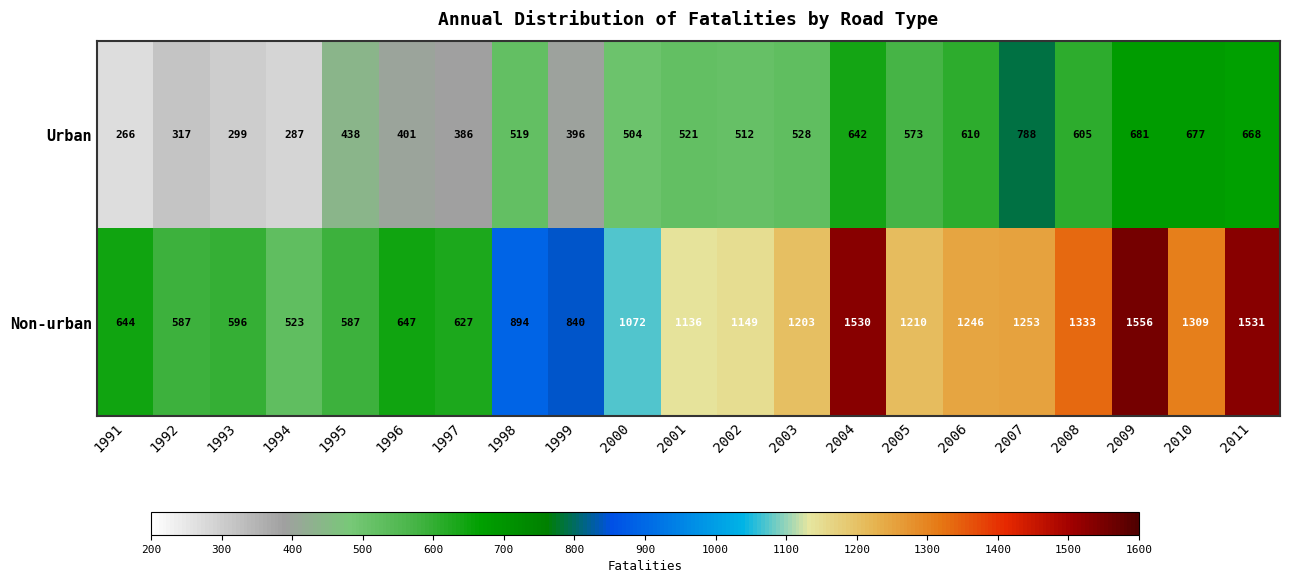

What is the total value across all series at 1998?

1413